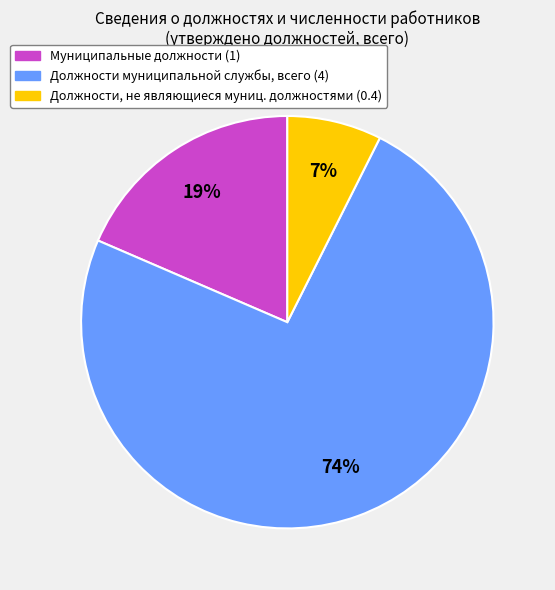

Is there a majority slice in this chart?

Yes